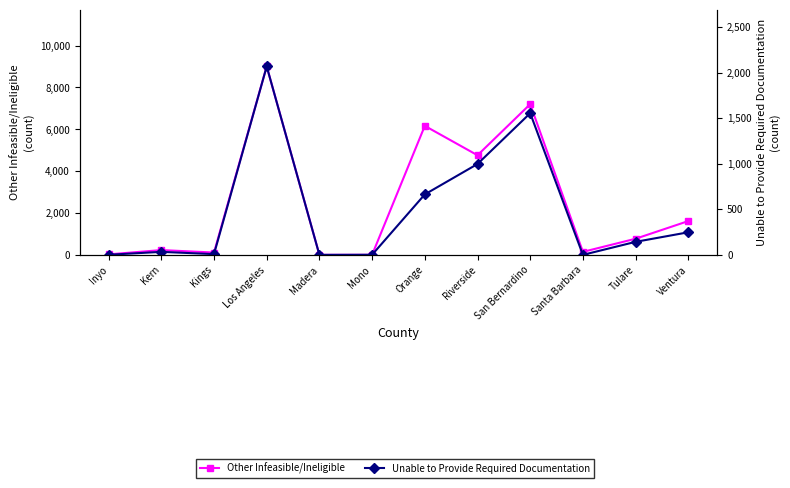

How many data points in Other Infeasible/Ineligible are less than 771?

6